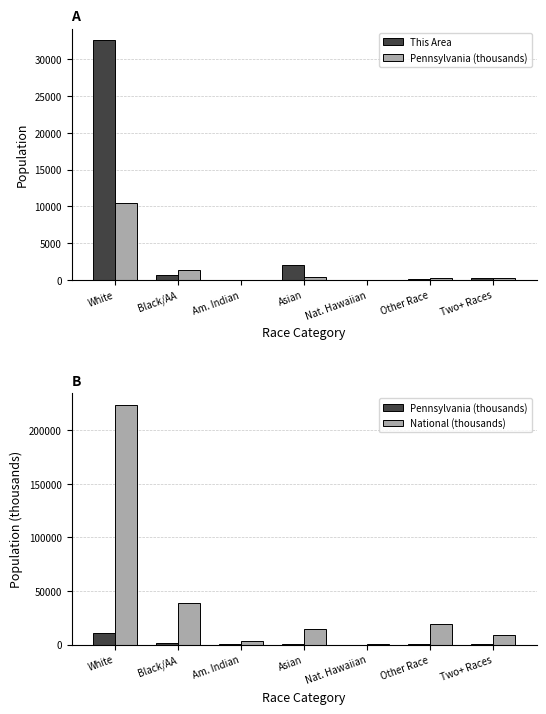

What is the difference between the This Area values at Two+ Races and Asian?

1744.0